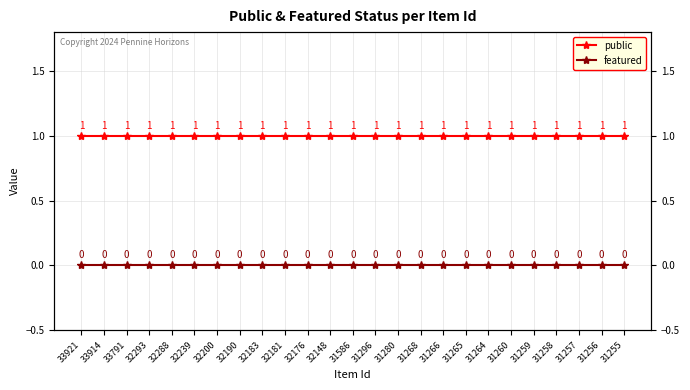

How many data points does each series have?

25